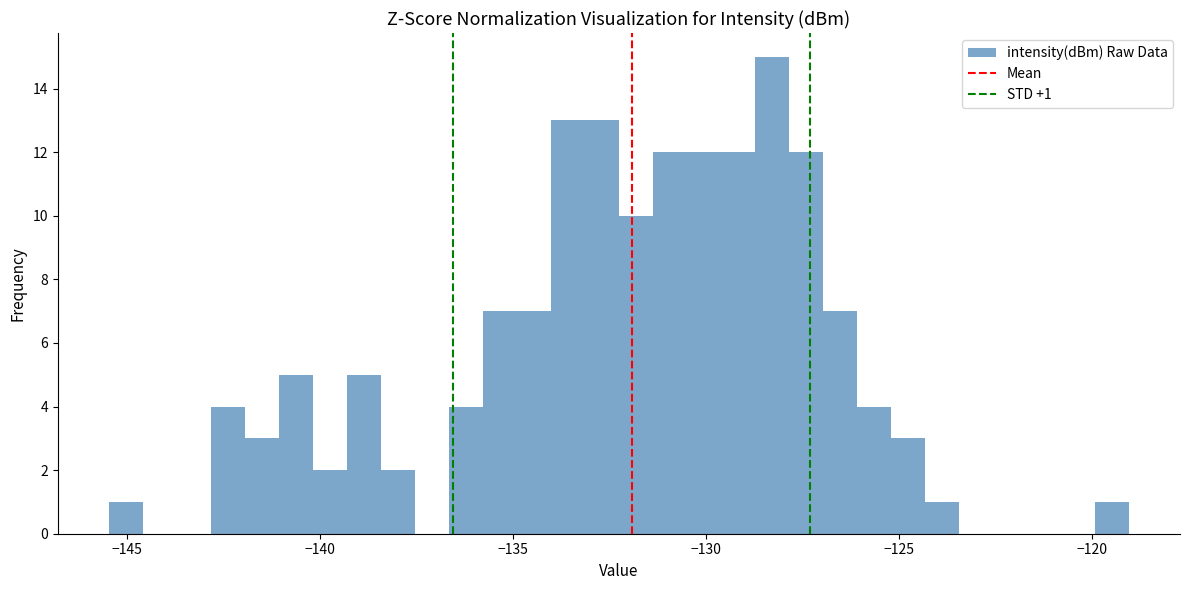

Around what value on the x-axis is the tallest bar? Give the approximate position of its centre, as read against the axis.

-128.5